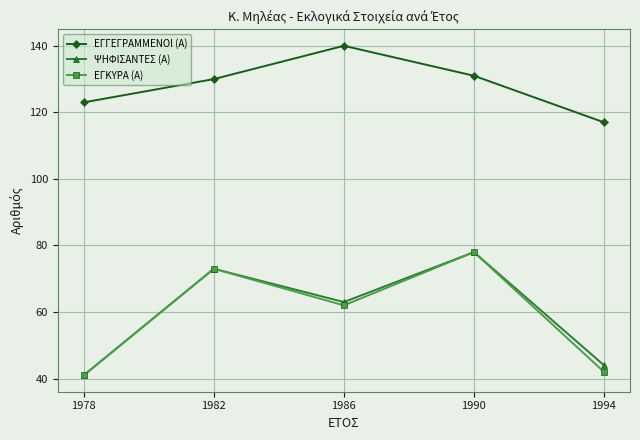

How many series are shown in this chart?

3